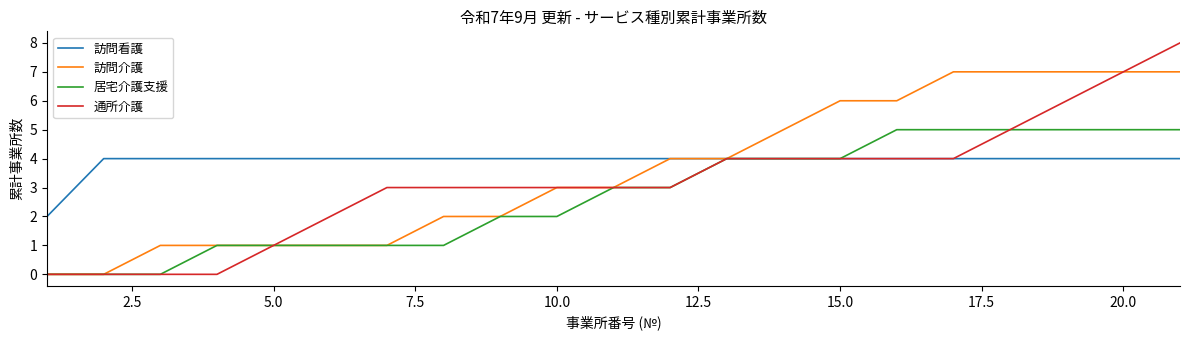

Reading right to left, transcribe all the data shown in this chart.

訪問看護: 4	4	4	4	4	4	4	4	4	4	4	4	4	4	4	4	4	4	4	4	2
訪問介護: 7	7	7	7	7	6	6	5	4	4	3	3	2	2	1	1	1	1	1	0	0
居宅介護支援: 5	5	5	5	5	5	4	4	4	3	3	2	2	1	1	1	1	1	0	0	0
通所介護: 8	7	6	5	4	4	4	4	4	3	3	3	3	3	3	2	1	0	0	0	0